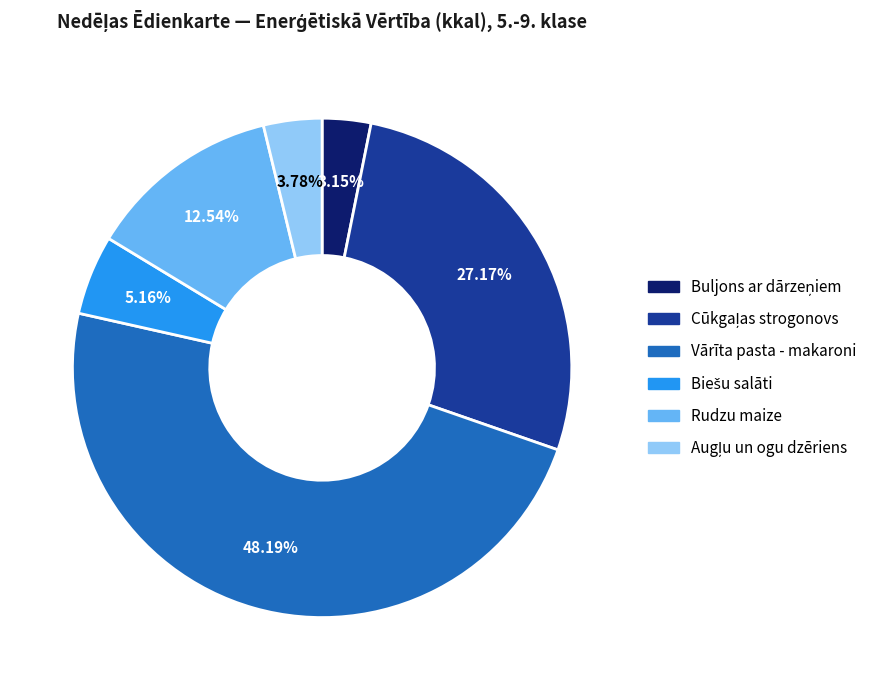

To the nearest percent, what is the difference between the largest and smallest slice percentages?

45%